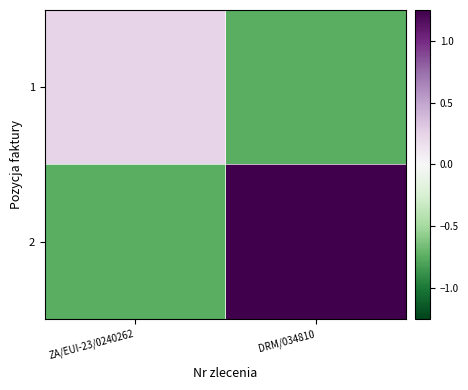

What is the total value across all series at DRM/034810?

0.5